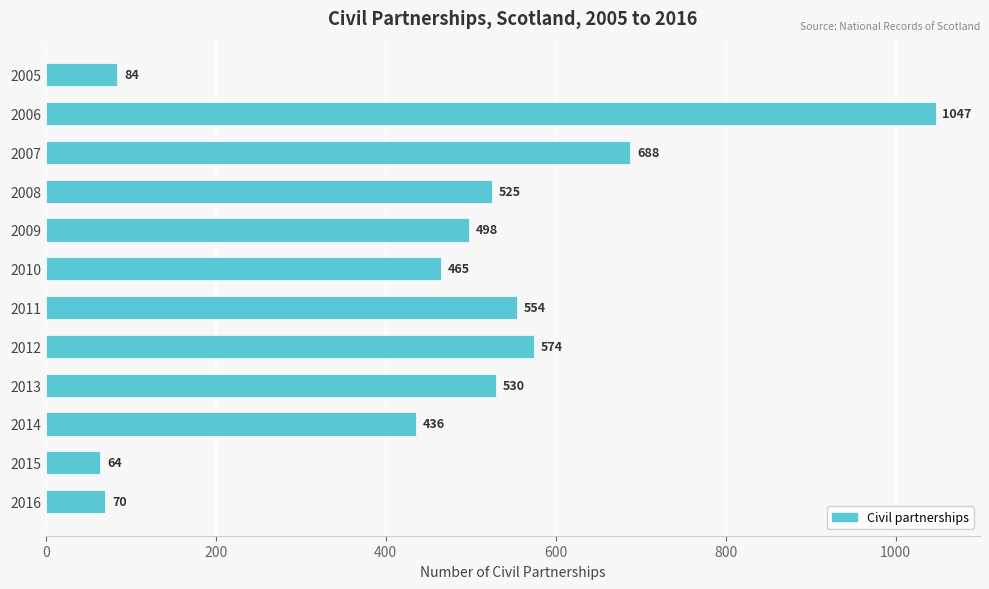

How many bars are there in total?

12